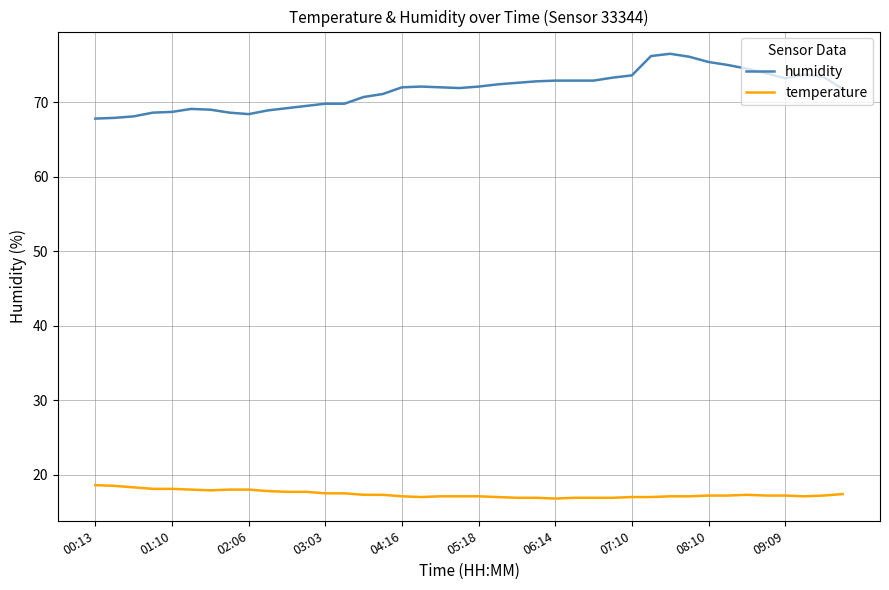

List the series in order of their peak value, lowest first.

temperature, humidity